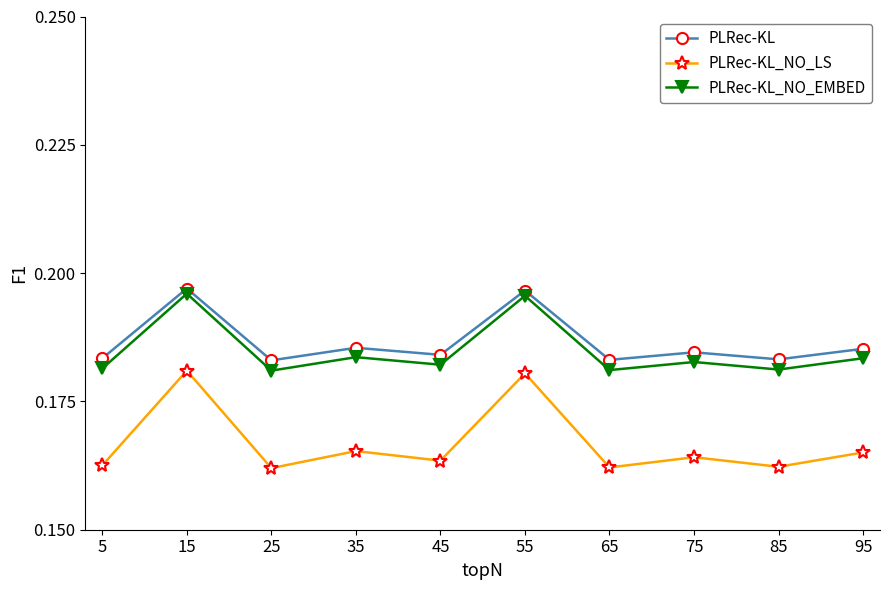

What is the sum of the PLRec-KL_NO_EMBED values at 55 and 95?

0.4